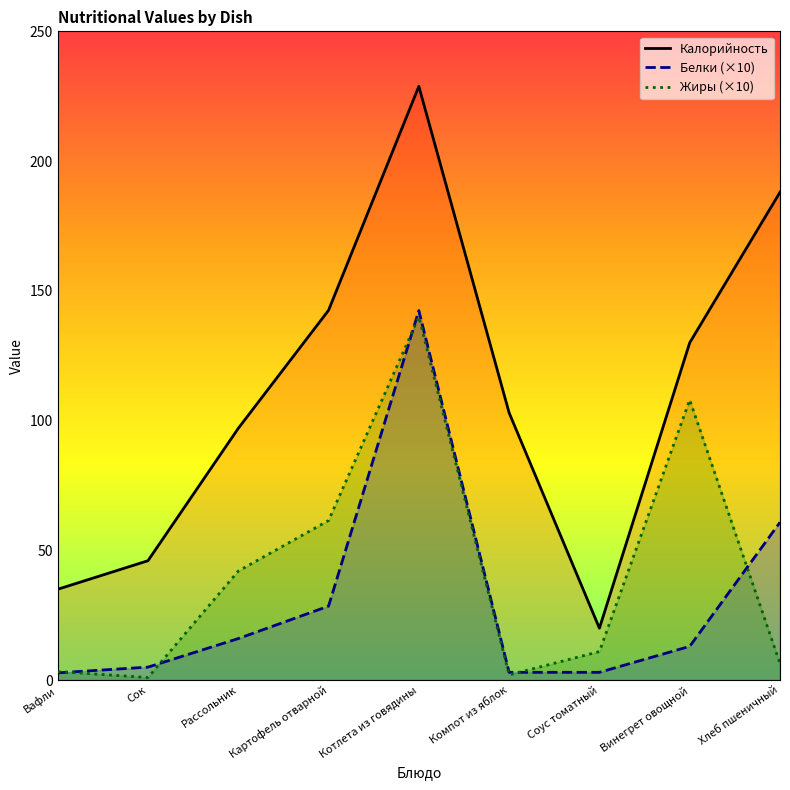

The Белки (×10) series shows 13.0 at Винегрет овощной. True or false?

True